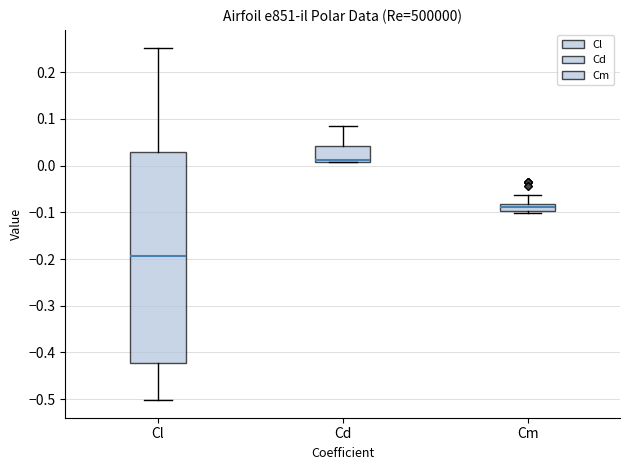

Which box is the tallest, from its lower edge to its upper edge?

Cl